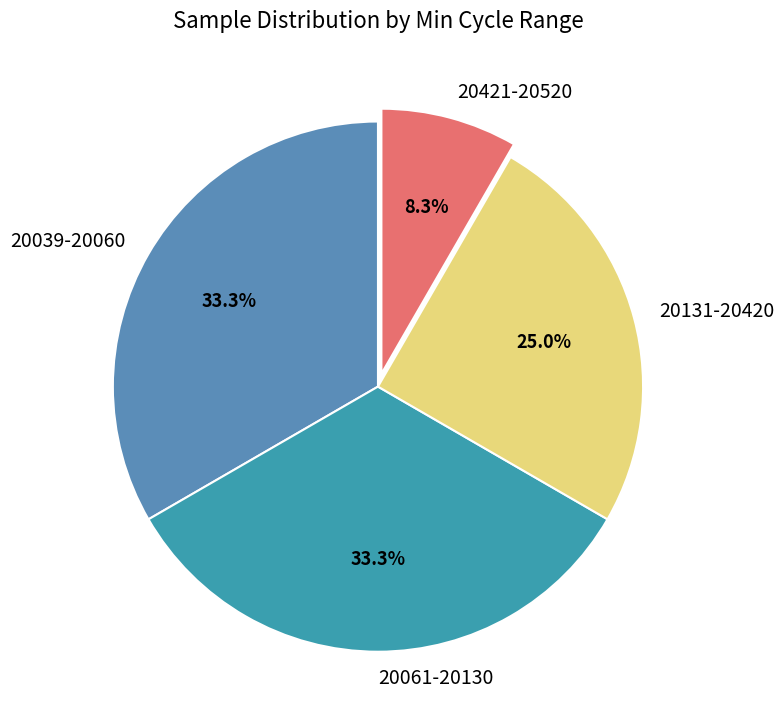

Is the sum of 20061-20130 and 20039-20060 greater than half?

Yes